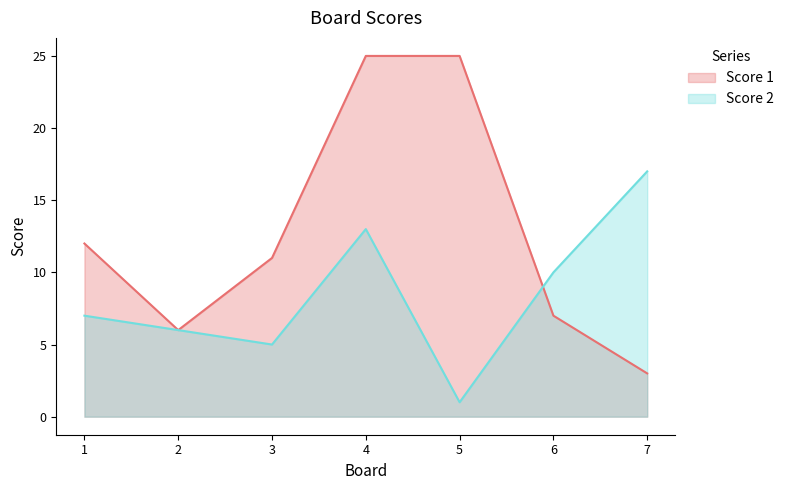

True or false: Score 2 has a value of 10 at 6.

True